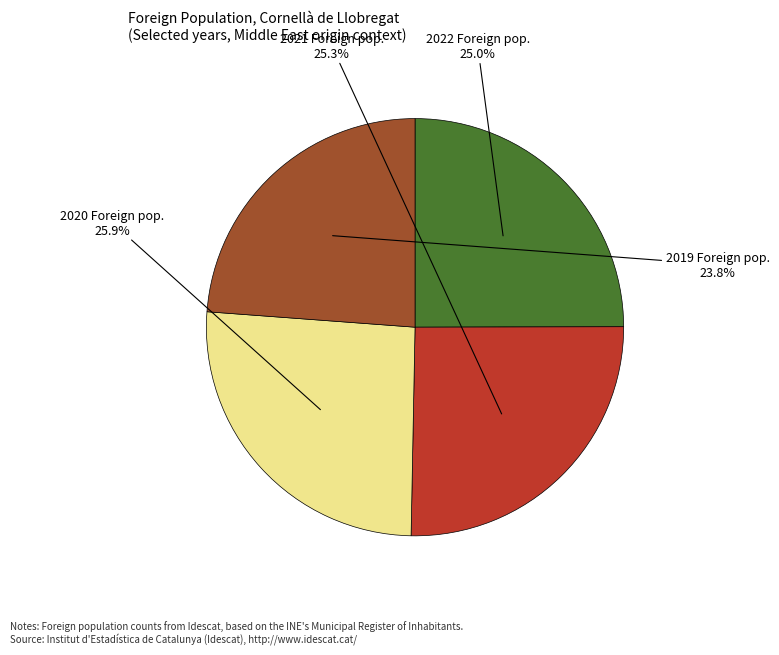

Does any single category account for the majority?

No